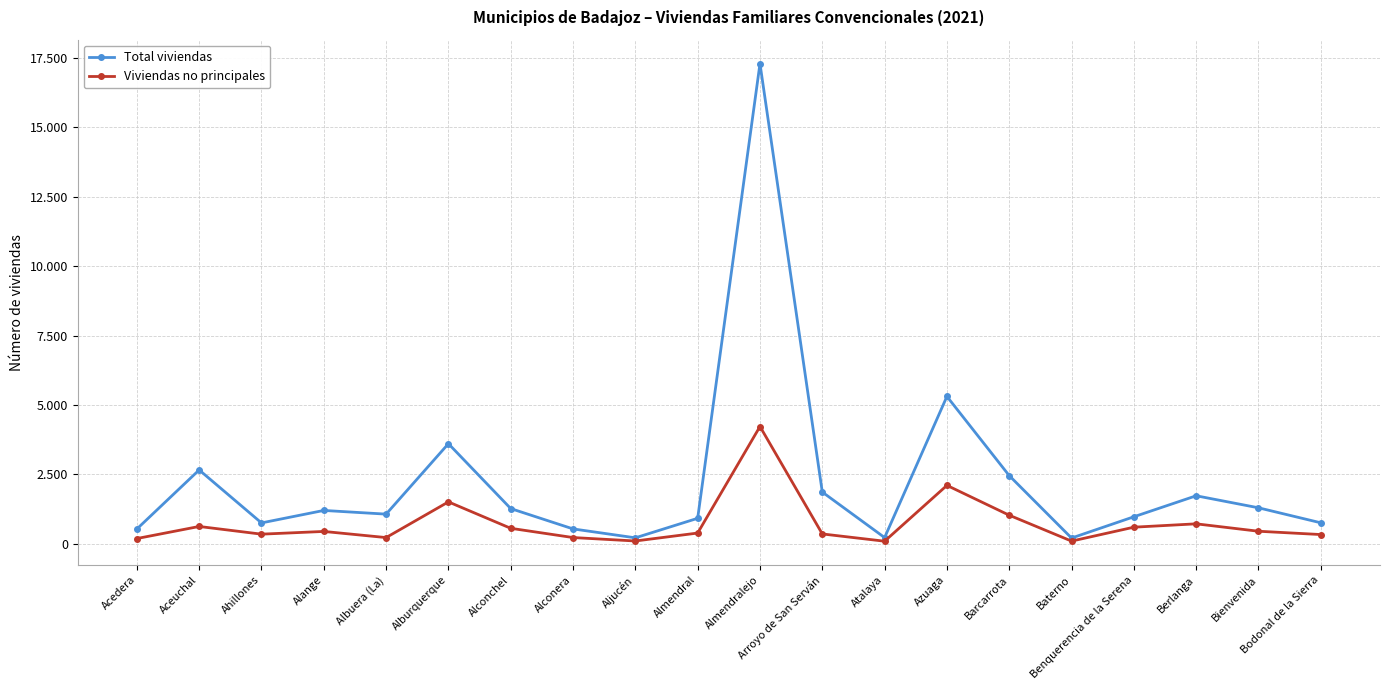

In Viviendas no principales, how many points are higher than both neighbors (excluding endpoints)?

6